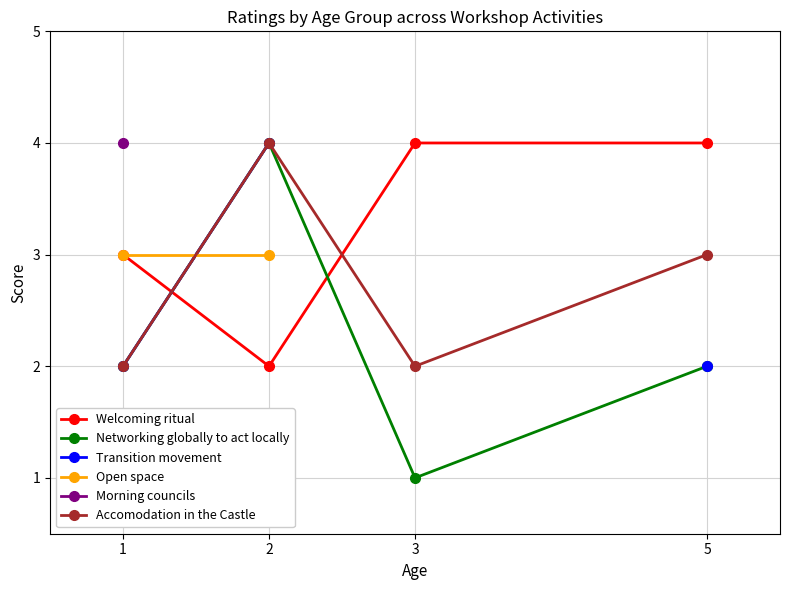

What is the difference between the highest and lowest values at 5?

2.0